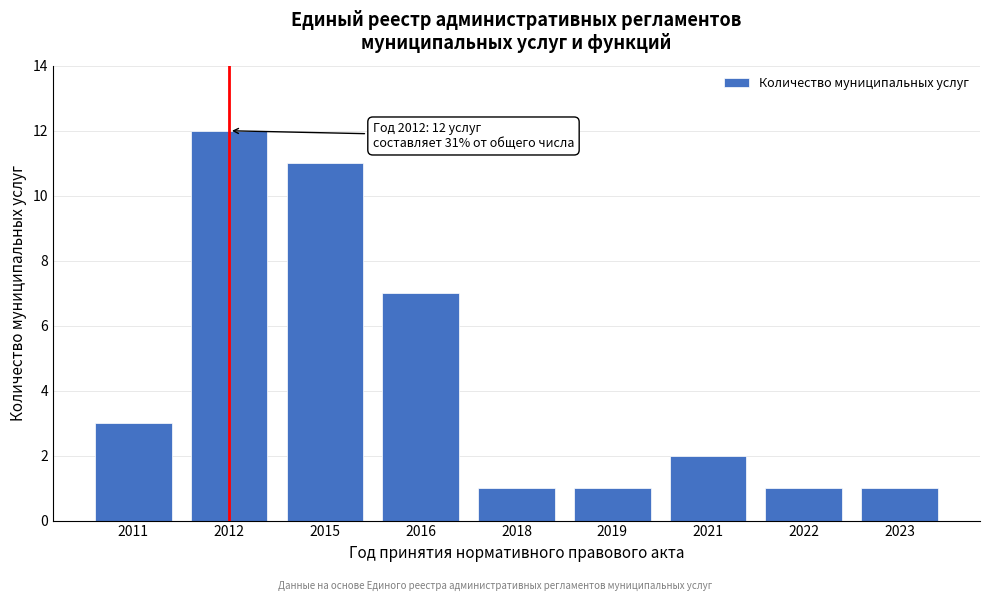

Reading left to right, extract all data points from this chart.

2011=3	2012=12	2015=11	2016=7	2018=1	2019=1	2021=2	2022=1	2023=1